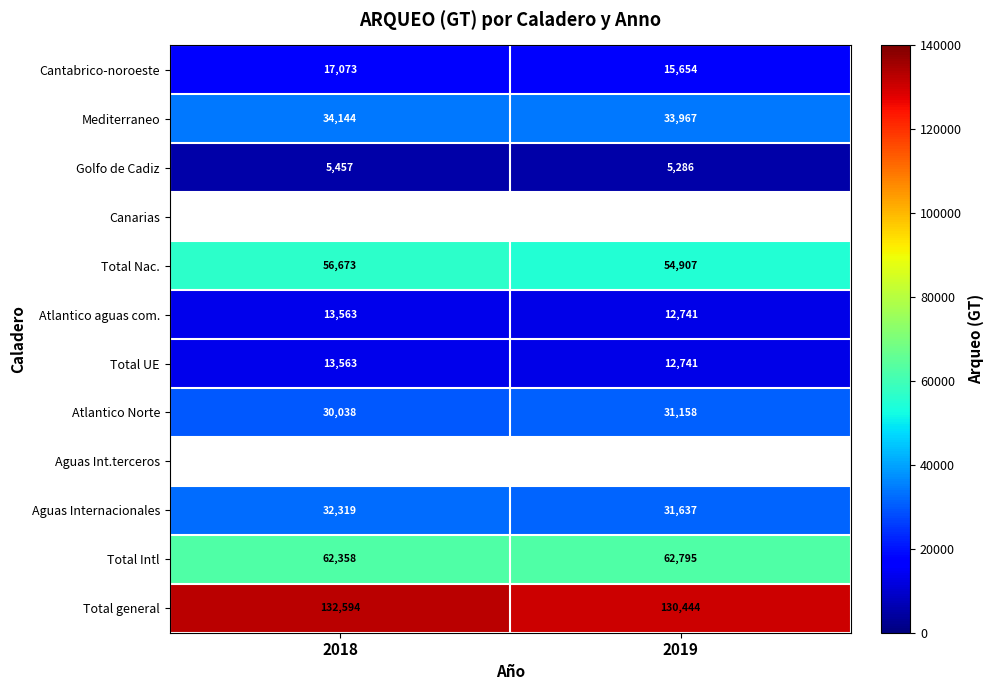

What is the minimum value shown in the chart?

5286.1